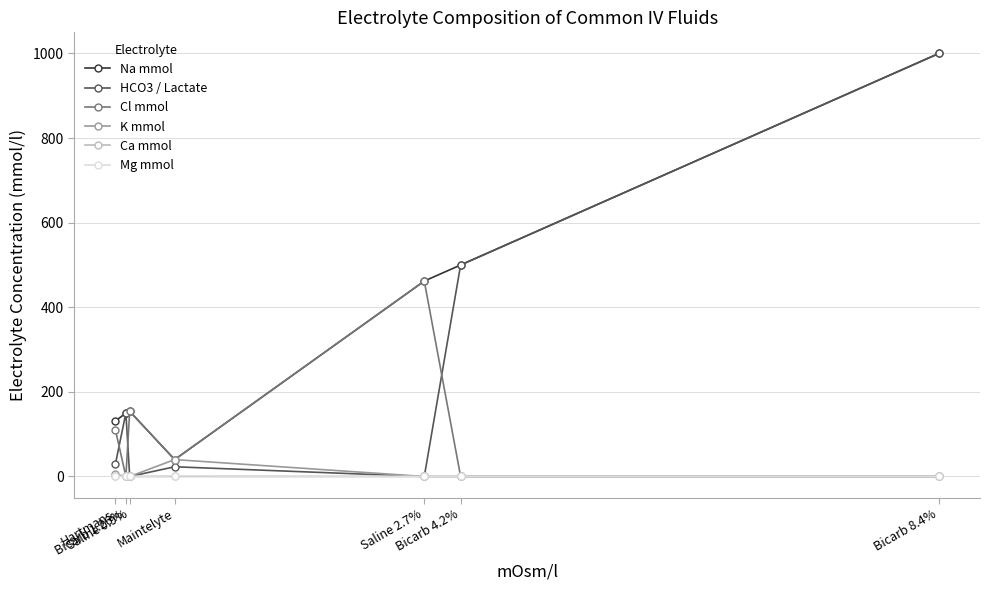

Between which two adjacent categories do Cl mmol and HCO3 / Lactate first intersect?

Hartmans and Bicarb 1.26%